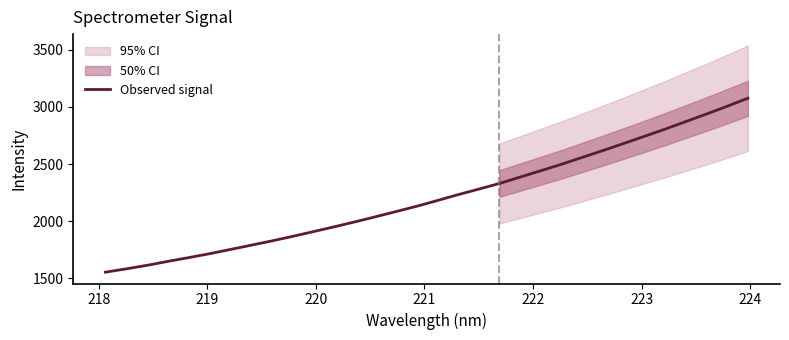

What is the minimum value shown in the chart?

1555.1